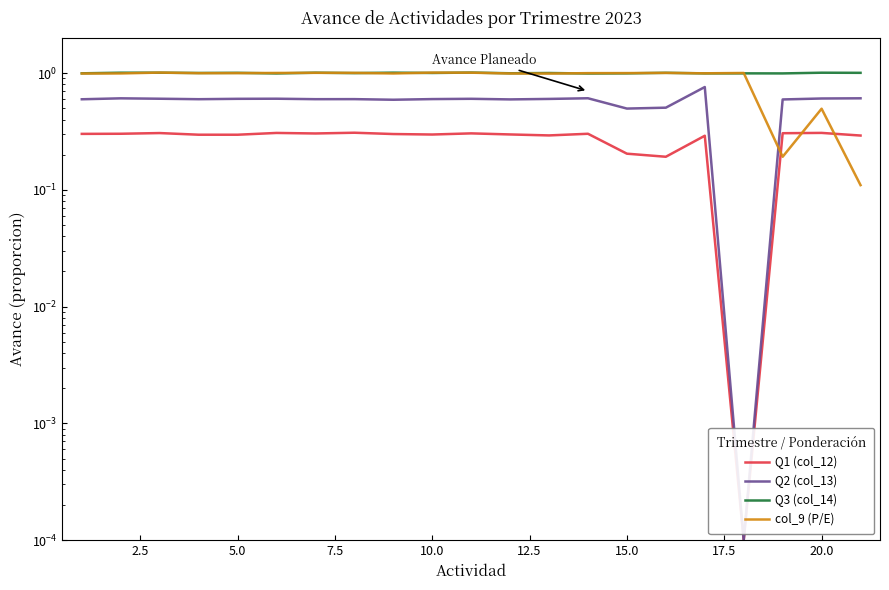

What are all the series names shown in the legend?

Q1 (col_12), Q2 (col_13), Q3 (col_14), col_9 (P/E)